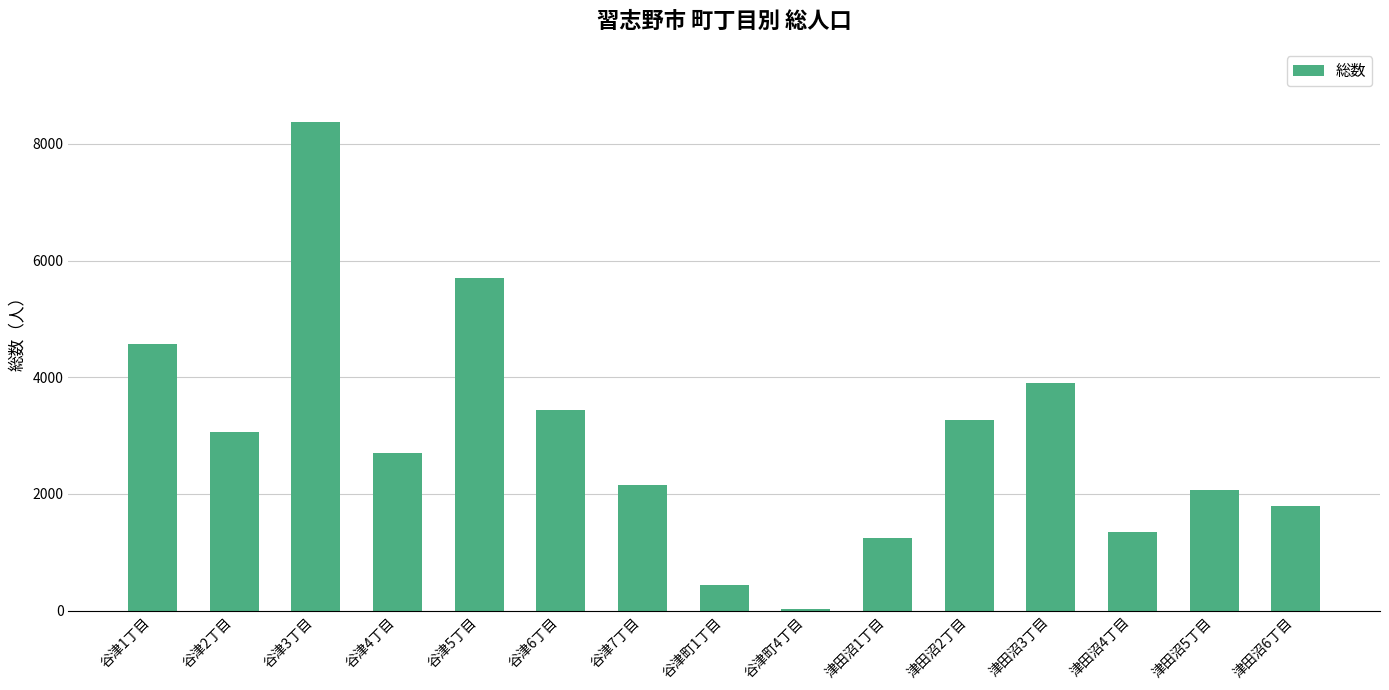

Is it true that the value at 津田沼5丁目 is 419?

False